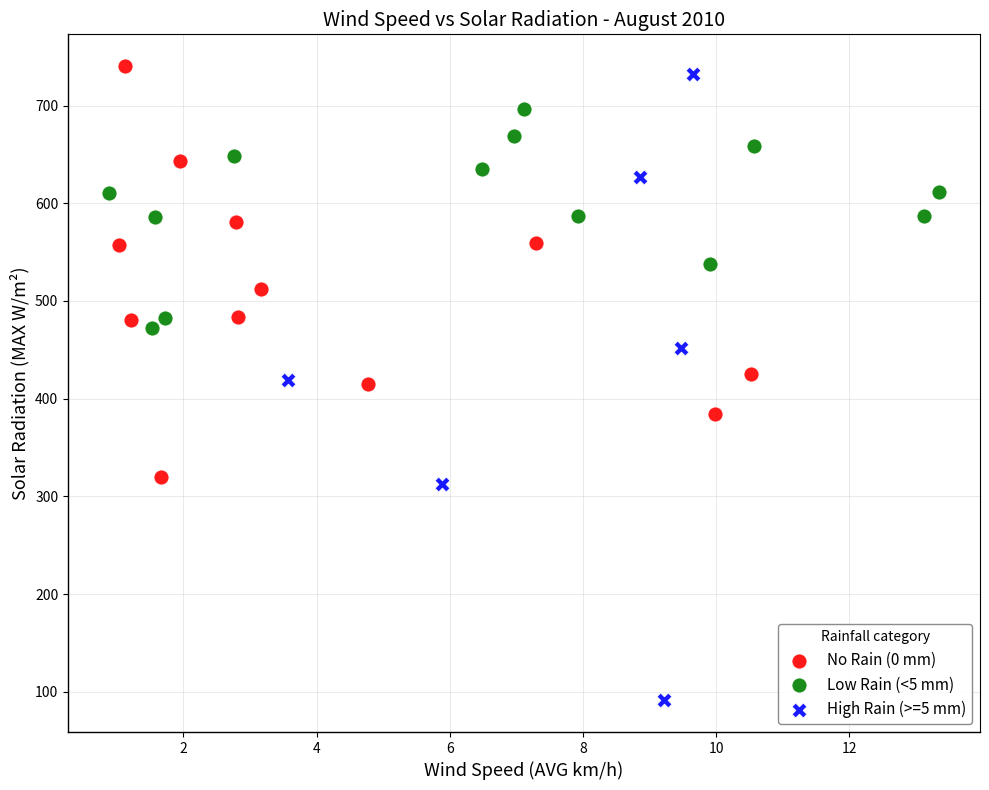

Which series contains the lowest Y value?

High Rain (>=5 mm)